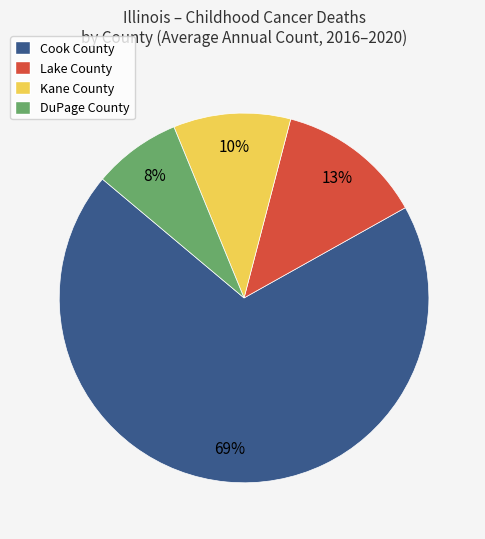

Between Cook County and Lake County, which is larger?

Cook County